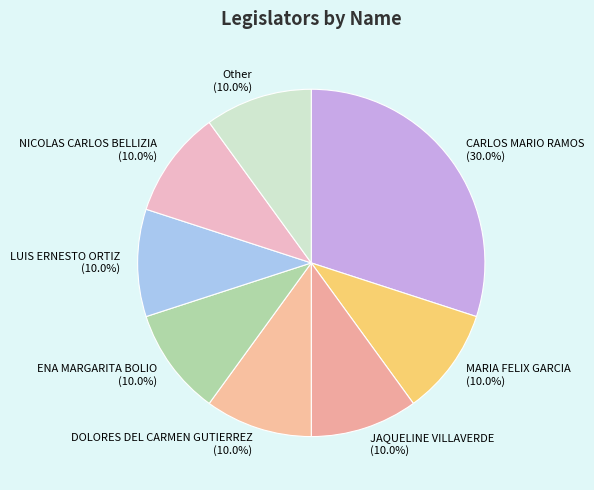

What percentage do NICOLAS CARLOS BELLIZIA and DOLORES DEL CARMEN GUTIERREZ together represent?

20.0%